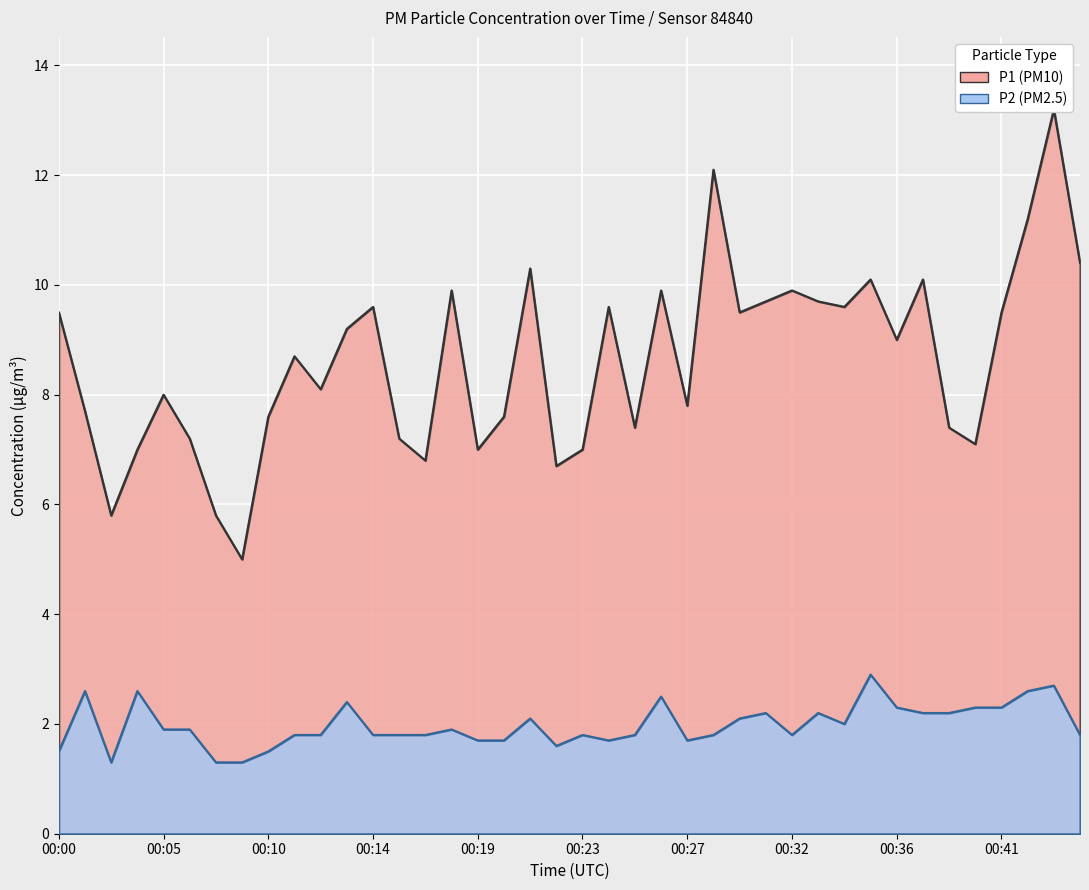

List the series in order of their peak value, highest first.

P1, P2